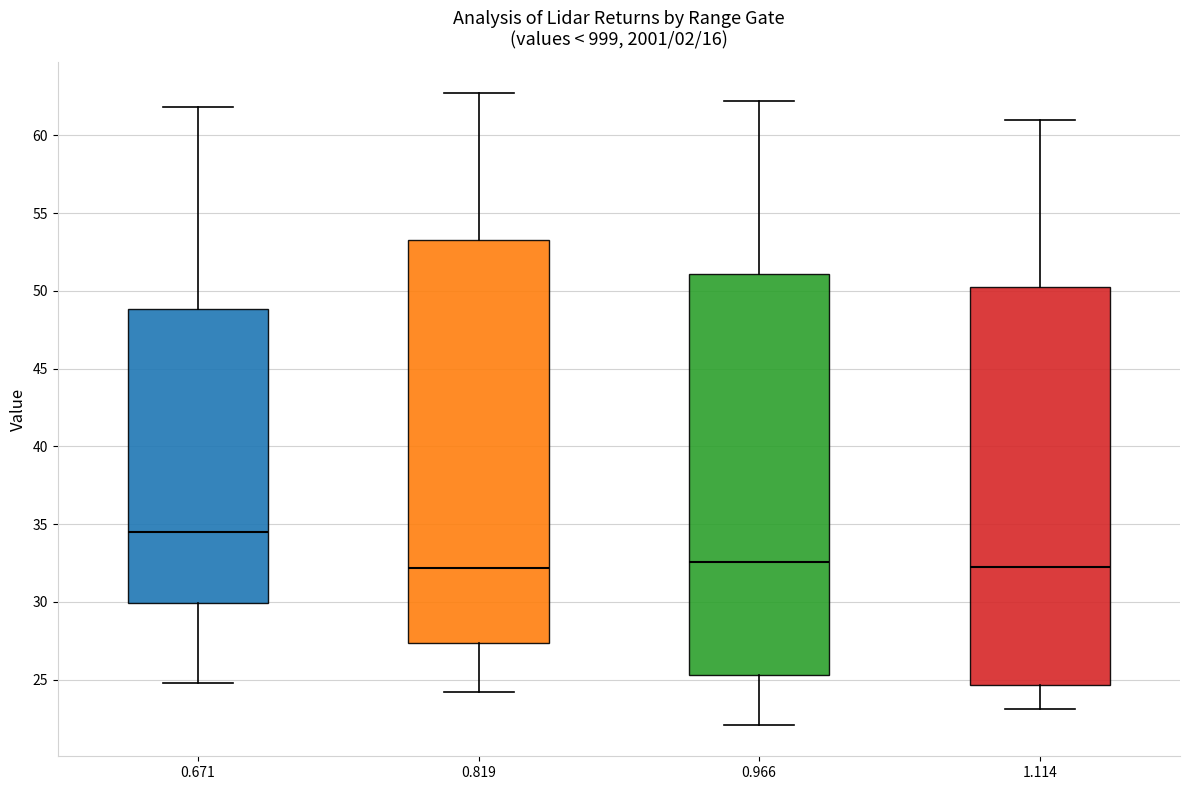

Where does the upper whisker of the box at x = 1.114 end on the y-axis? The values are not printed on the chart, so give them approximately, as read against the axis.

61.0